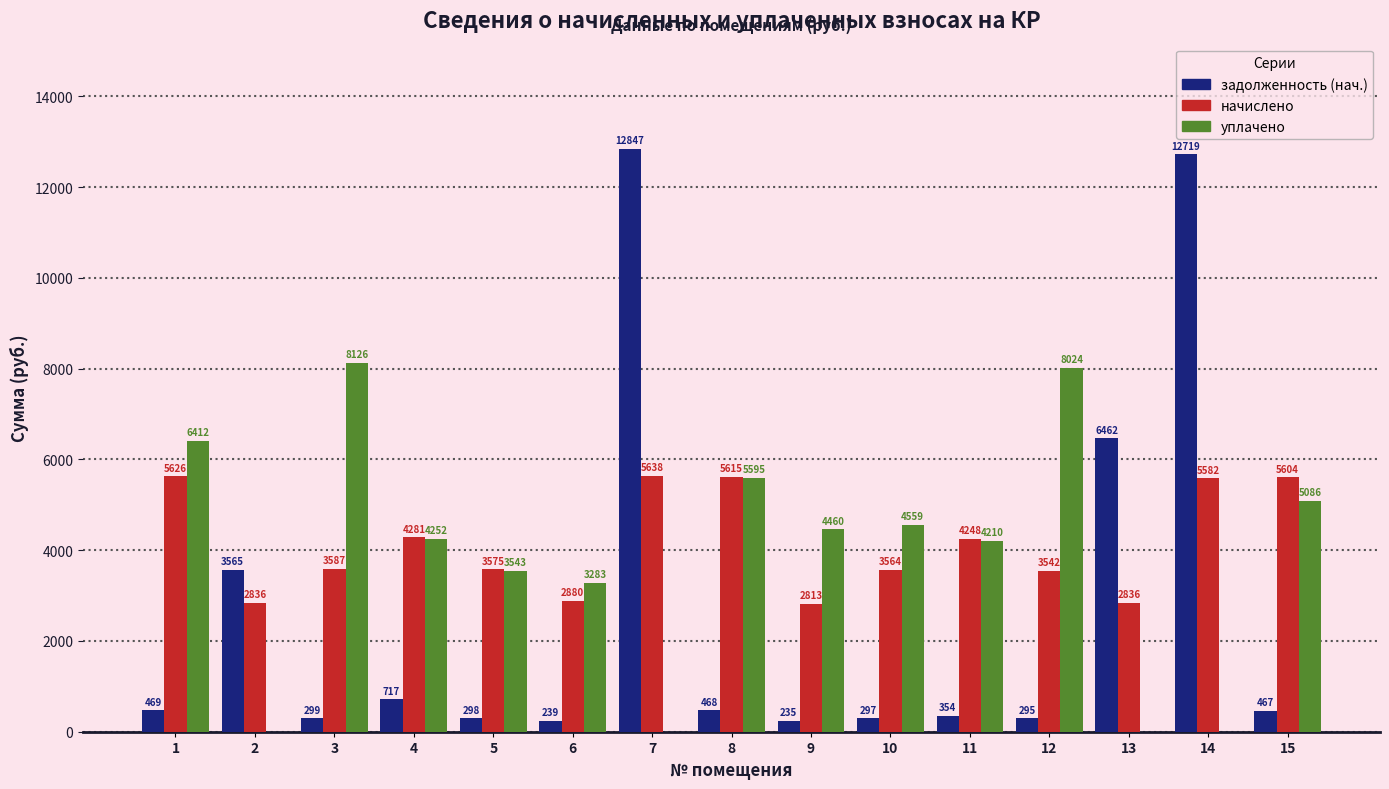

Count the number of categories in the chart.

15